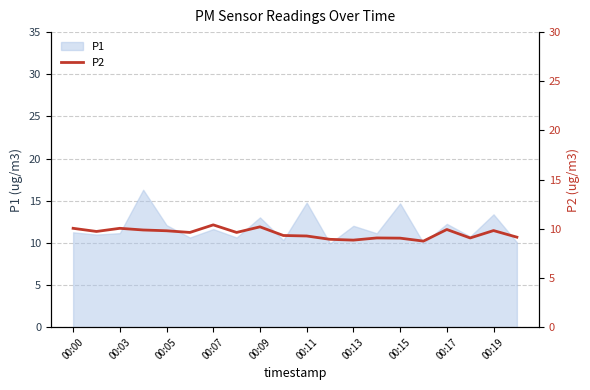

The P1 series shows 17.8 at 00:13. True or false?

False